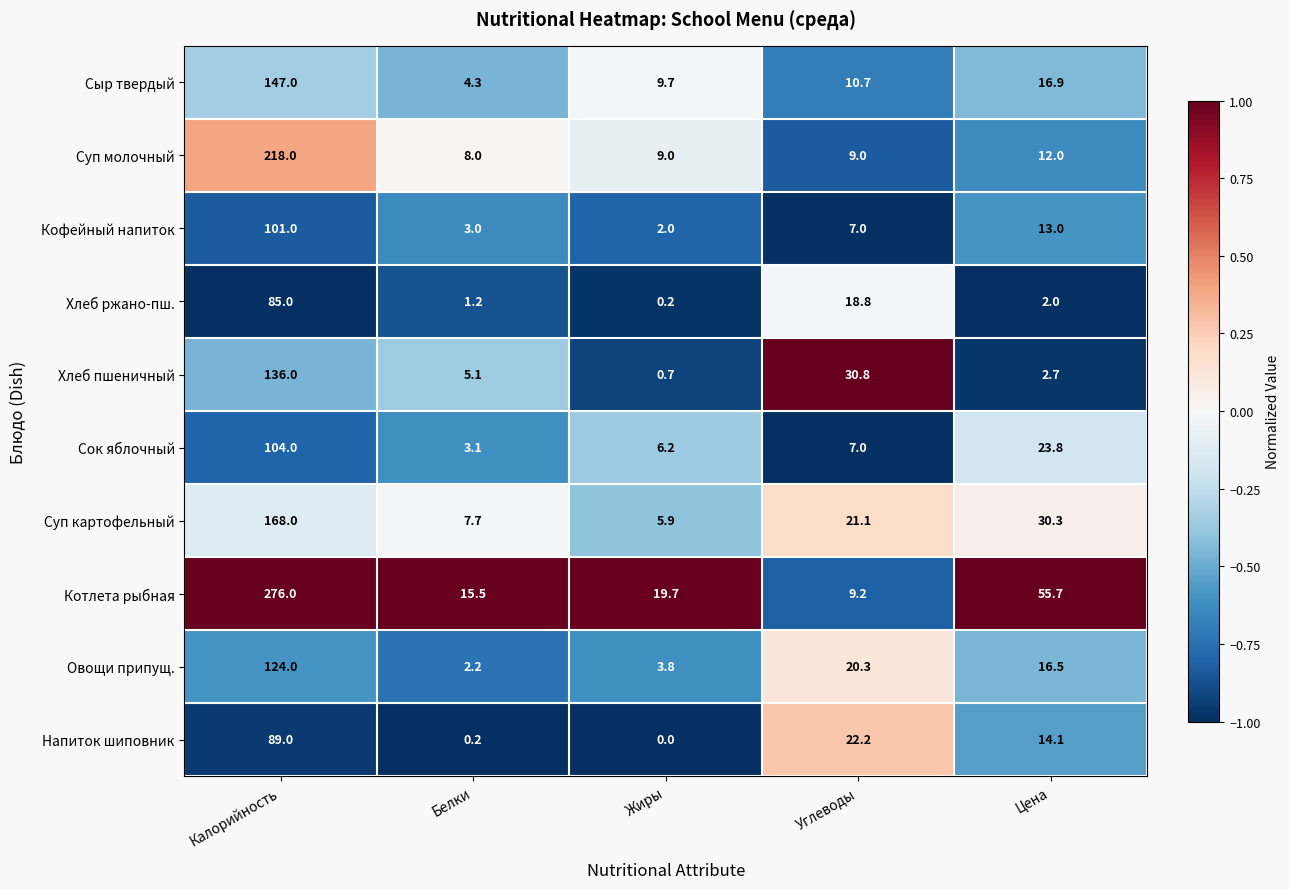

At which category is the sum across all series the highest?

Калорийность